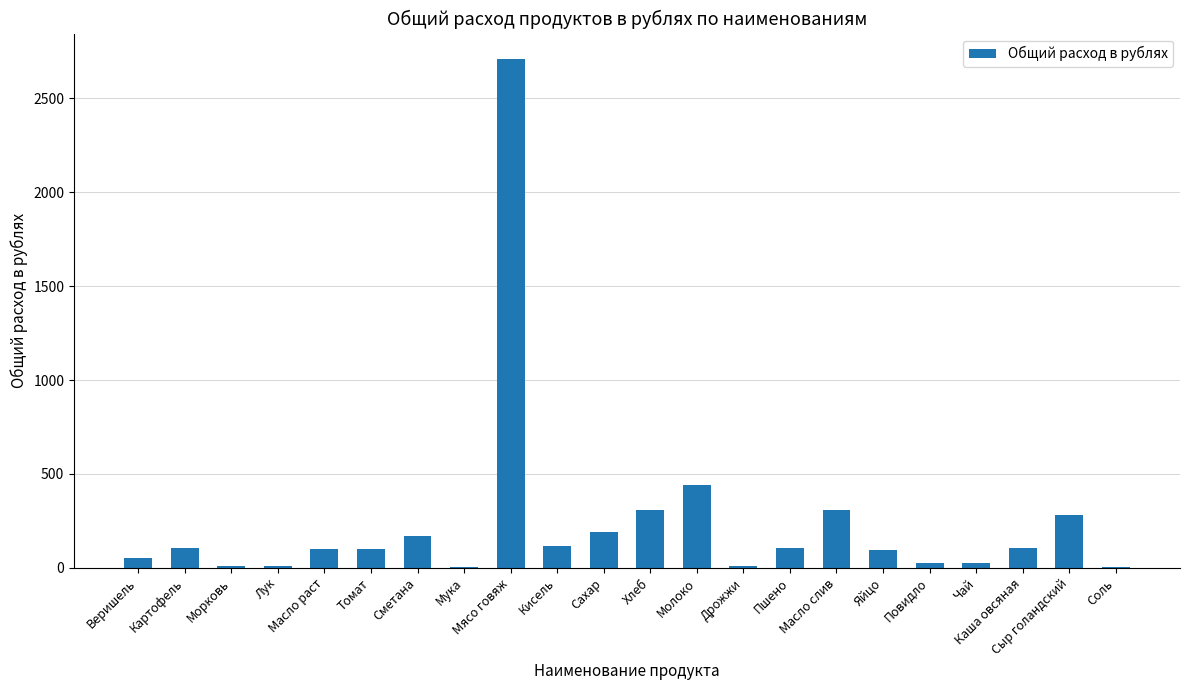

What is the greatest value displayed?

2709.4